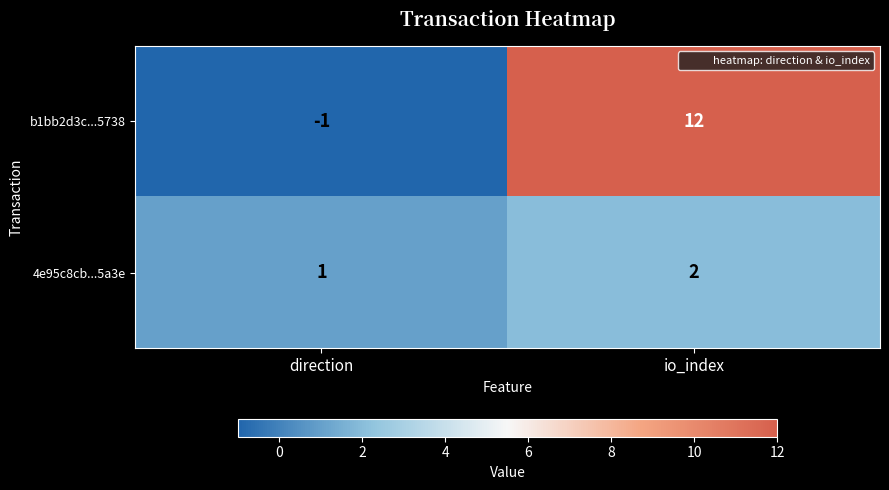

What is the difference between the maximum and minimum values in the b1bb2d3c...5738 series?

13